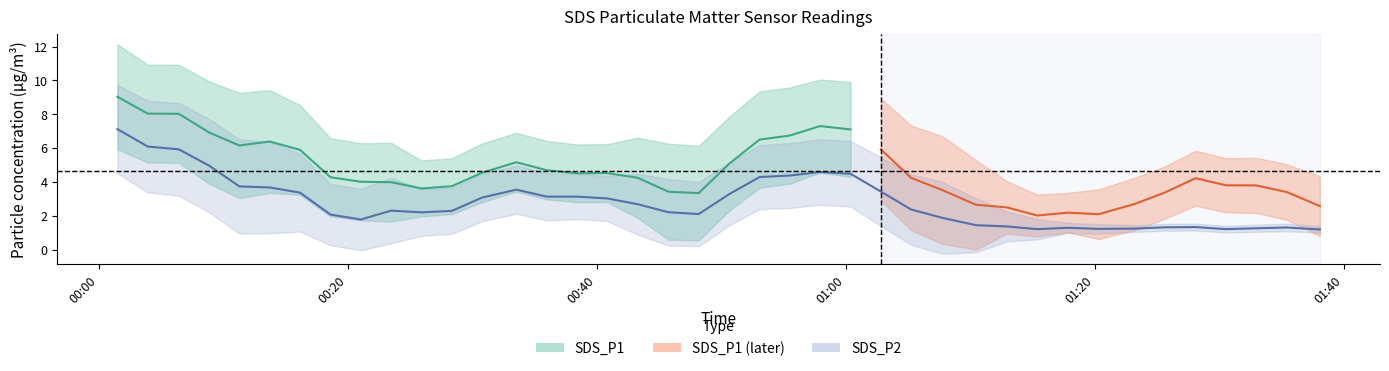

Count the number of categories in the chart.

40